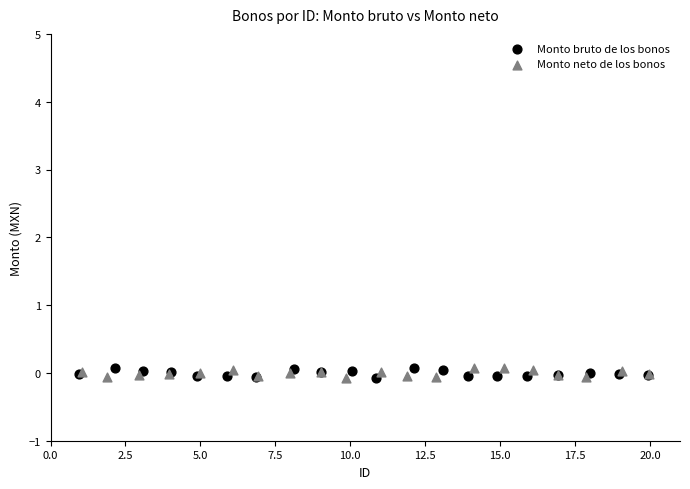

What are all the series names shown in the legend?

Monto bruto de los bonos, Monto neto de los bonos